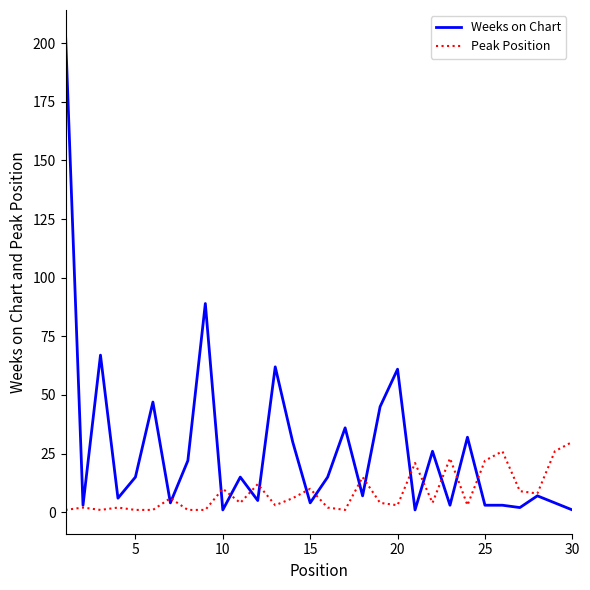

Reading right to left, extract all data points from this chart.

Weeks on Chart: 1	4	7	2	3	3	32	3	26	1	61	45	7	36	15	4	30	62	5	15	1	89	22	4	47	15	6	67	3	204
Peak Position: 30	26	8	9	26	22	3	23	4	21	3	4	15	1	2	10	6	3	12	4	10	1	1	6	1	1	2	1	2	1